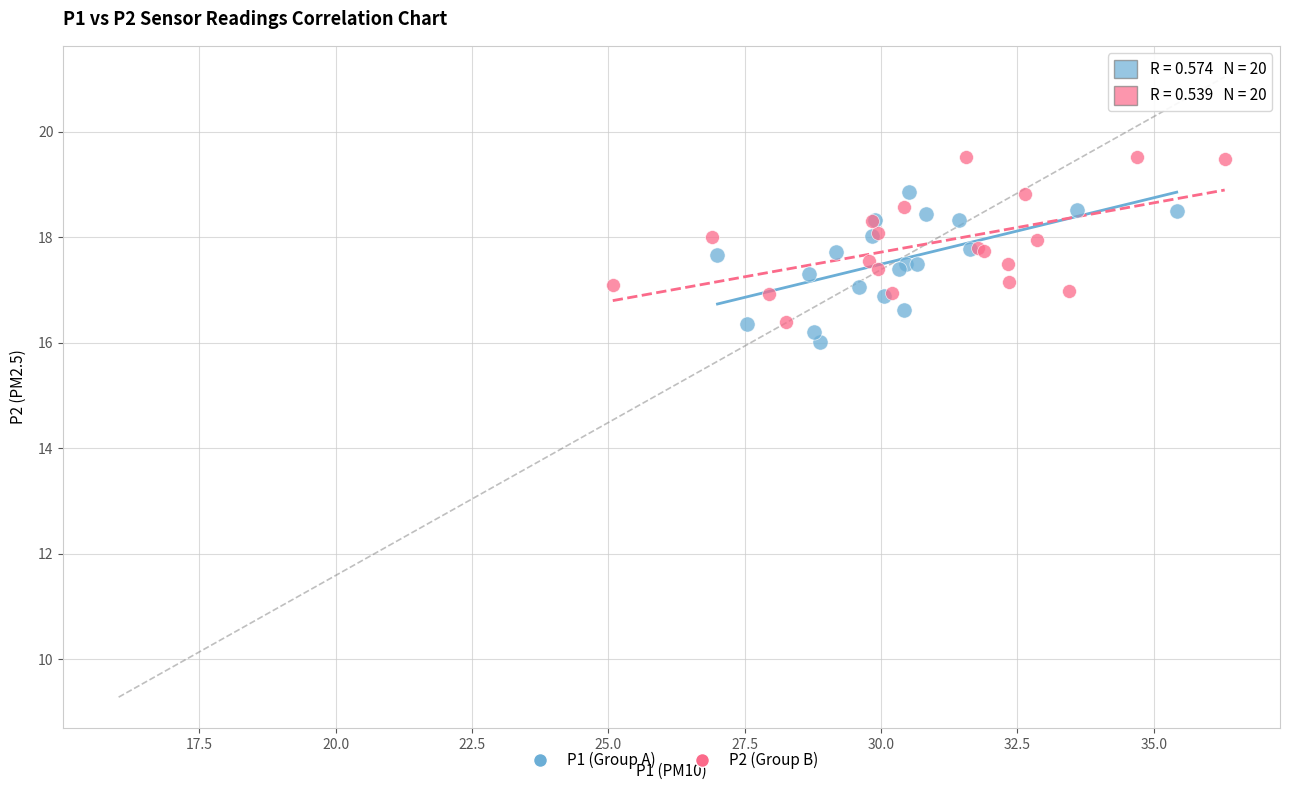

Which series contains the lowest Y value?

P1 (Group A)